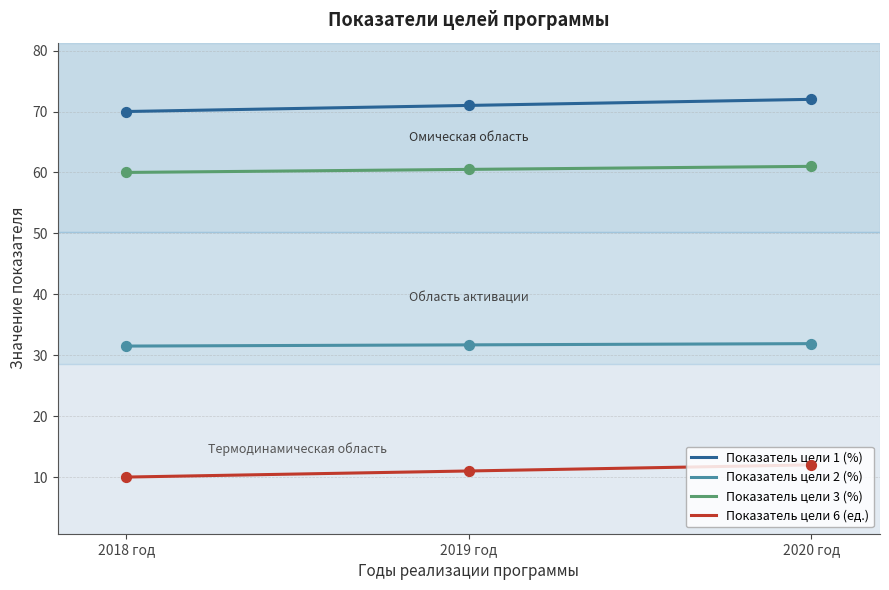

At how many categories does at least one series exceed 45?

3